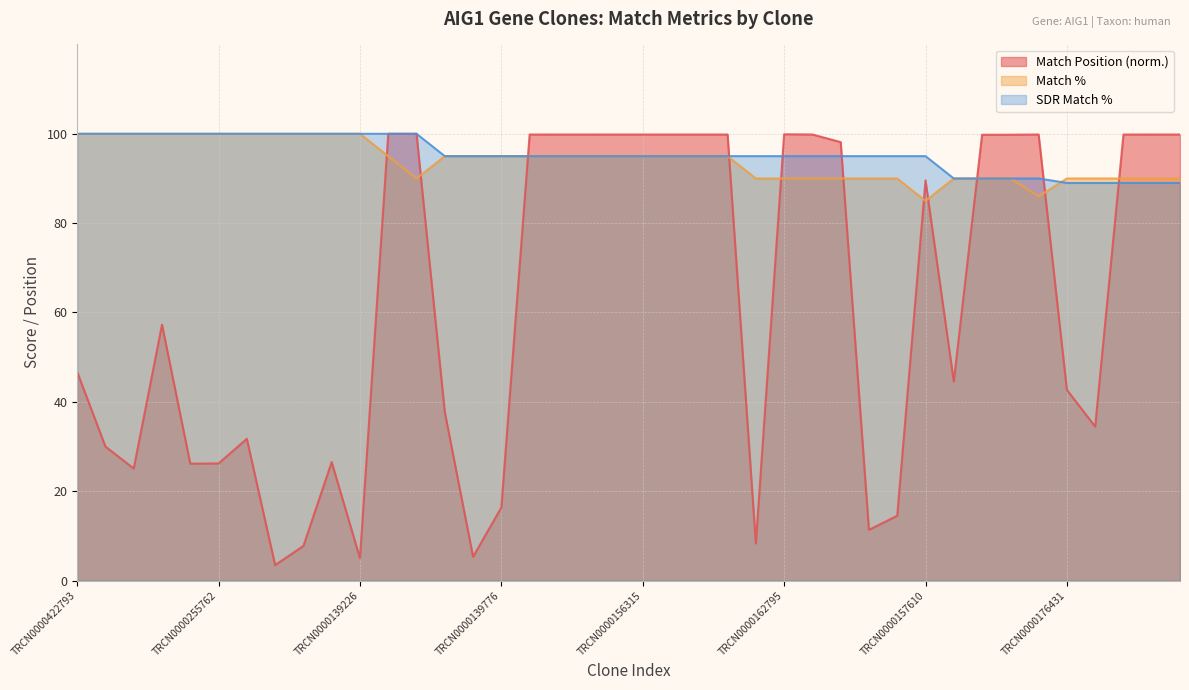

After their last crossing, which series has the higher values: SDR Match % or Match %?

Match %